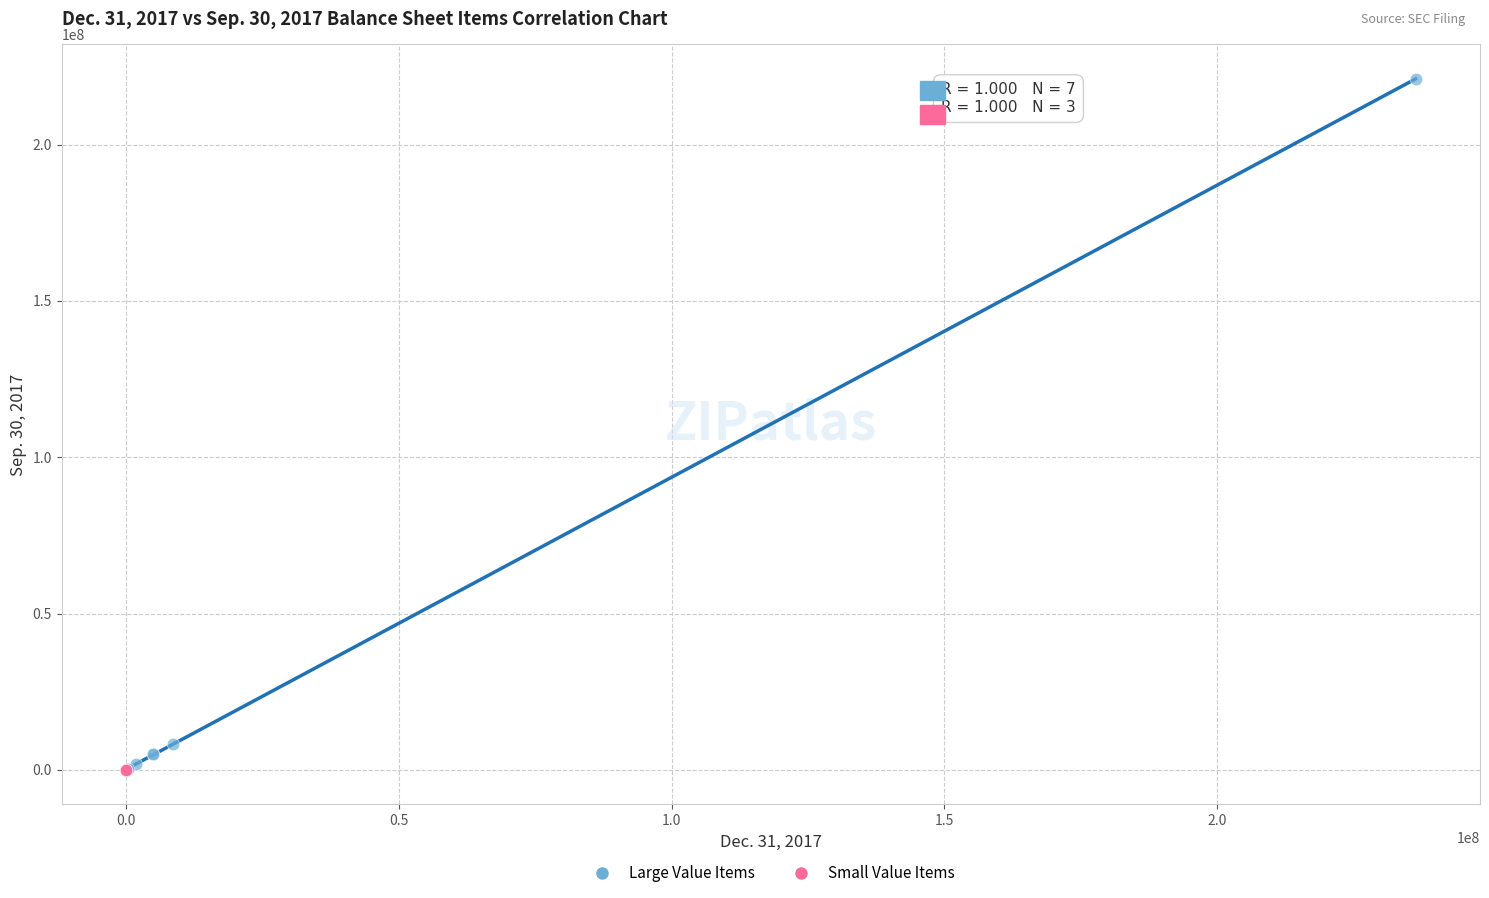

What are all the series names shown in the legend?

Large Value Items, Small Value Items